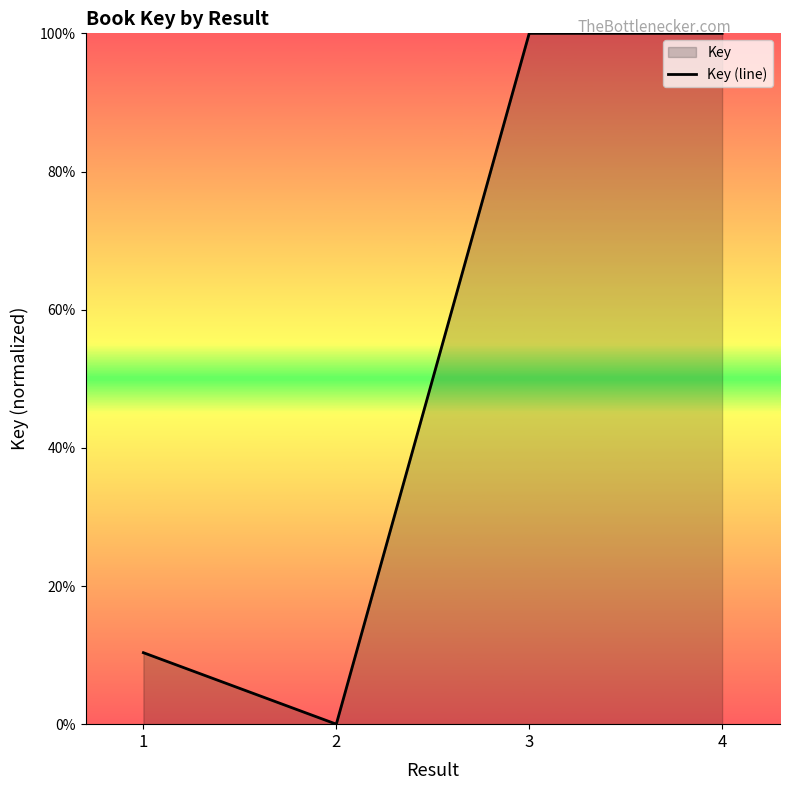

Rank the categories by value from lowest to highest.

2, 1, 4, 3